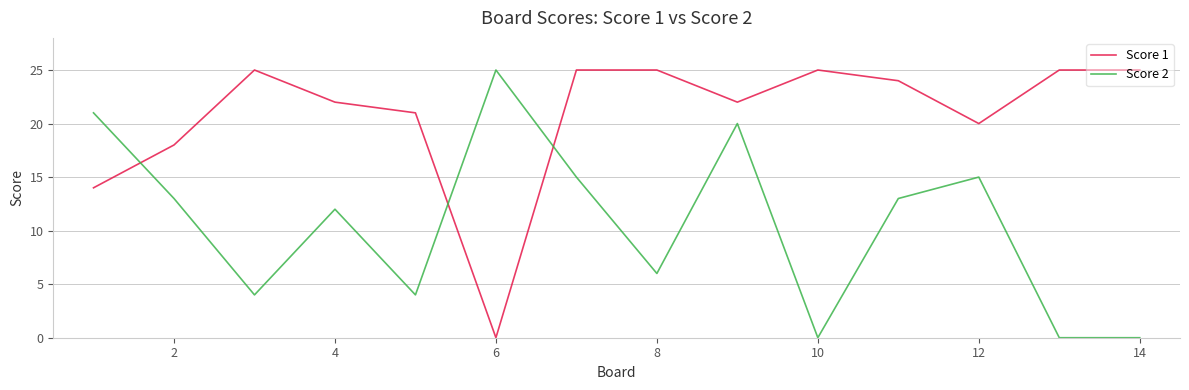

What is the difference between the maximum and minimum values in the Score 2 series?

25